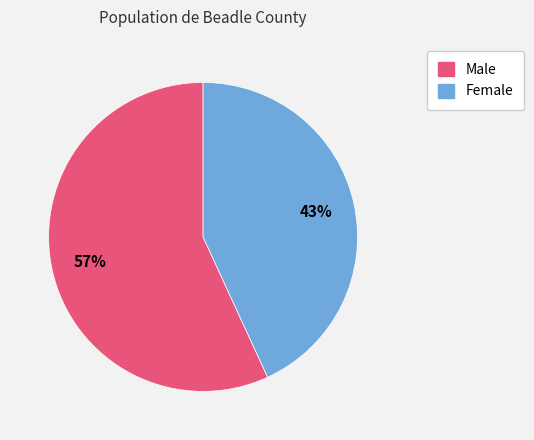

What percentage is the Female slice, to the nearest percent?

43%